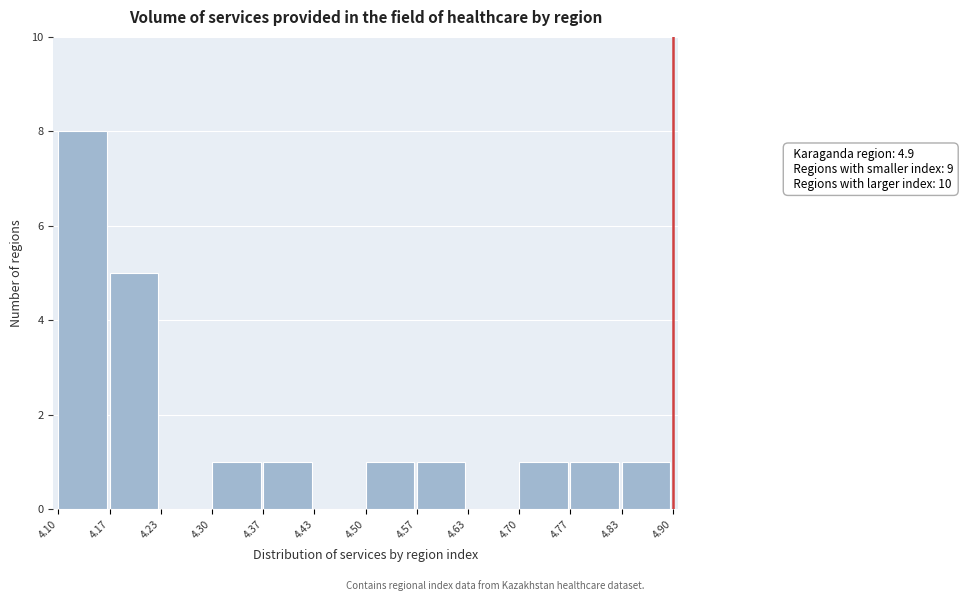

Which range on the x-axis has the tallest bar?

4.10 to 4.17